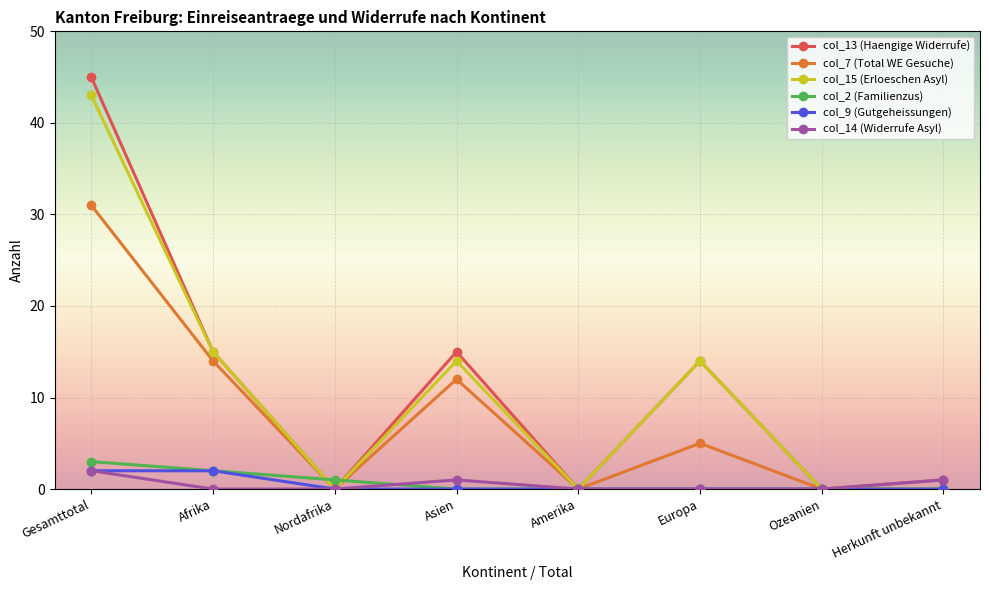

What is the label of the 5th point from the right?

Asien